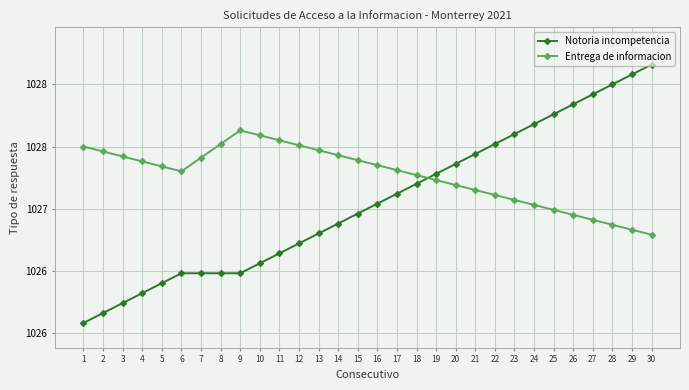

What are all the series names shown in the legend?

Notoria incompetencia, Entrega de informacion